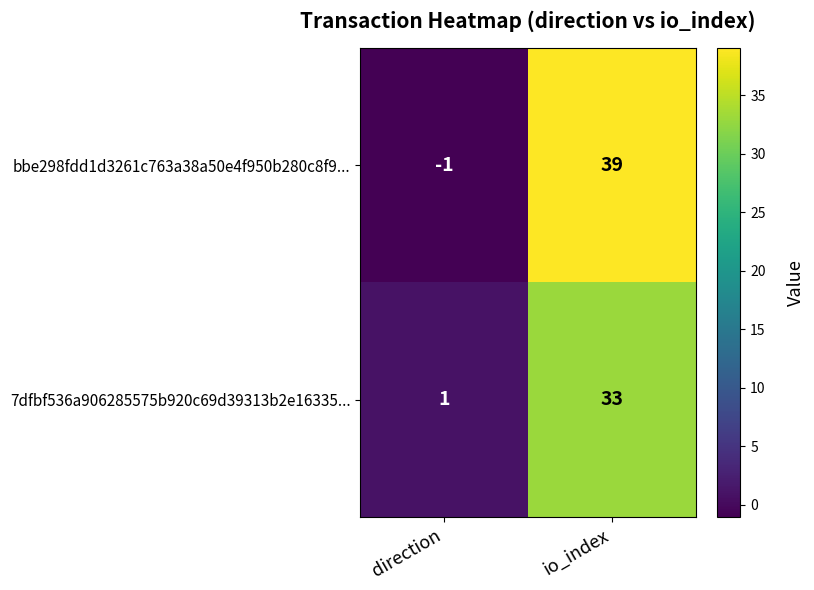

The value of 7dfbf536a906285575b920c69d39313b2e16335... at io_index is 45. True or false?

False